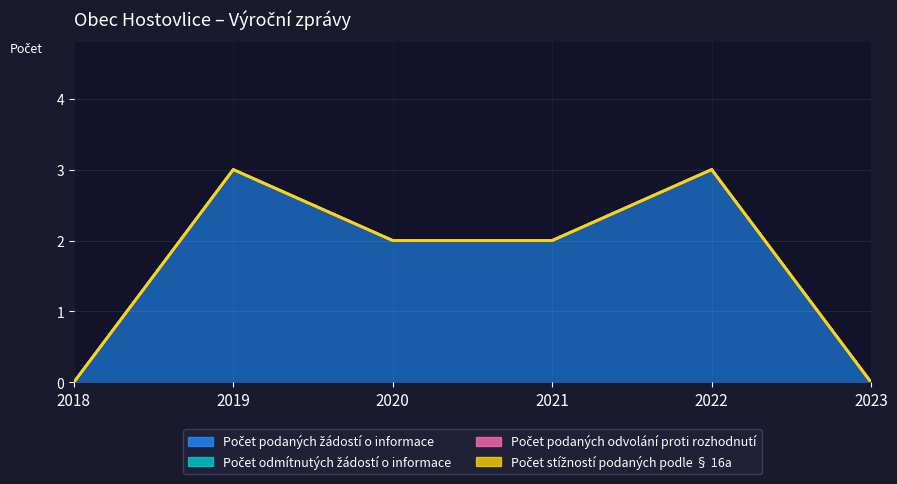

True or false: Počet podaných žádostí o informace and Počet podaných odvolání proti rozhodnutí intersect in this chart.

False